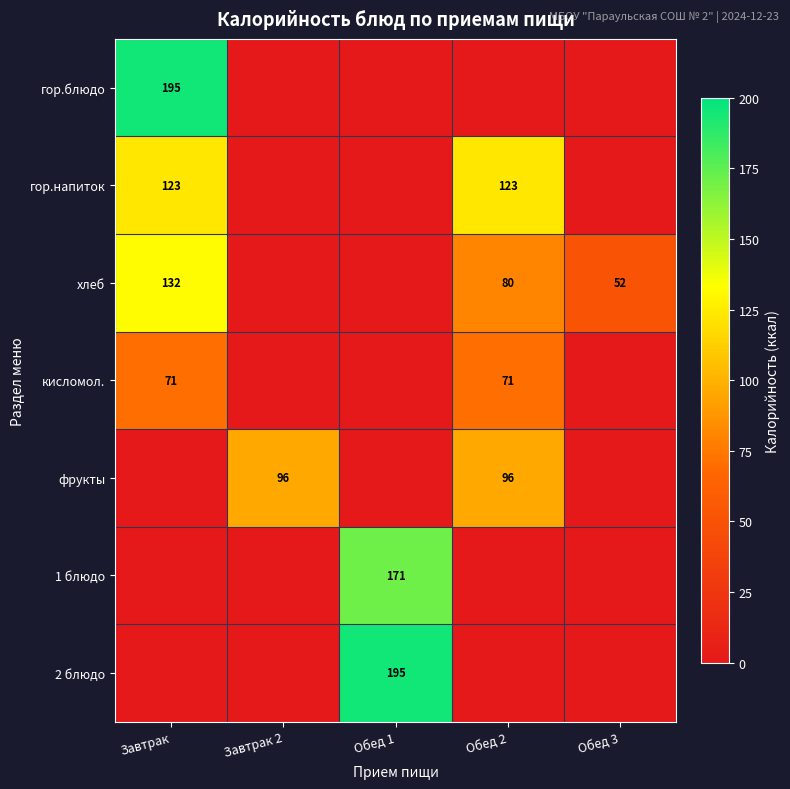

Is the value of хлеб at Обед 2 greater than the value of фрукты at Обед 2?

No